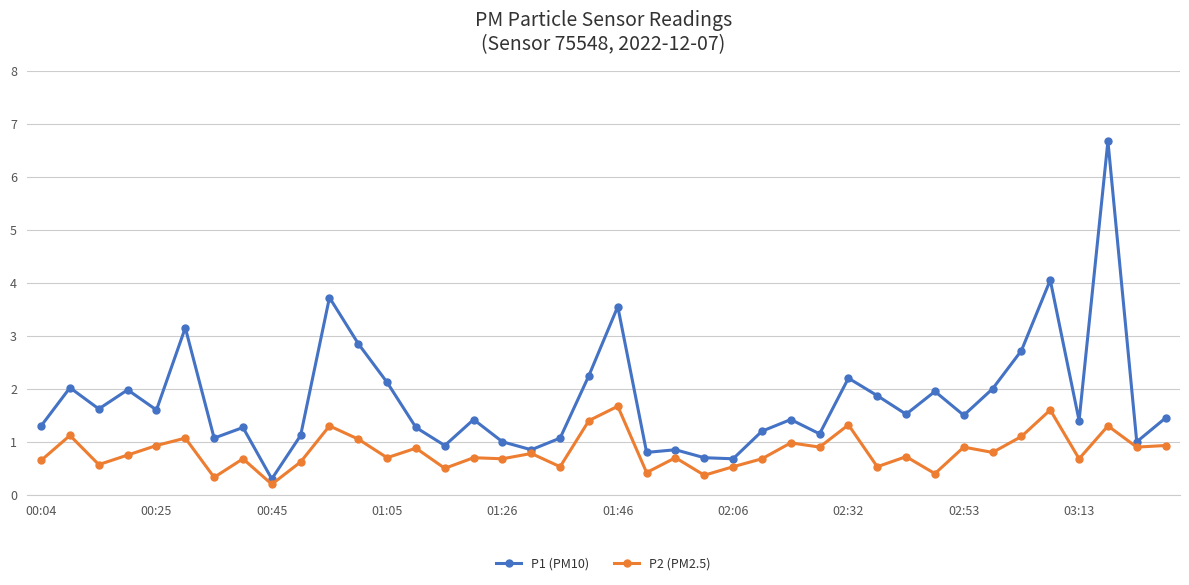

What is the maximum value shown in the chart?

6.7